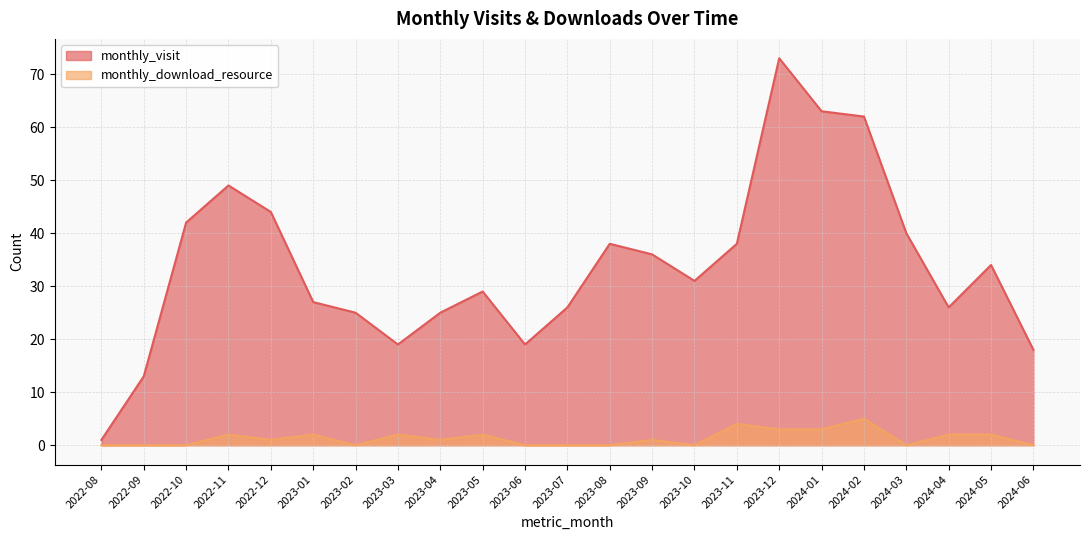

How many interior local valleys does the monthly_download_resource series have?

5